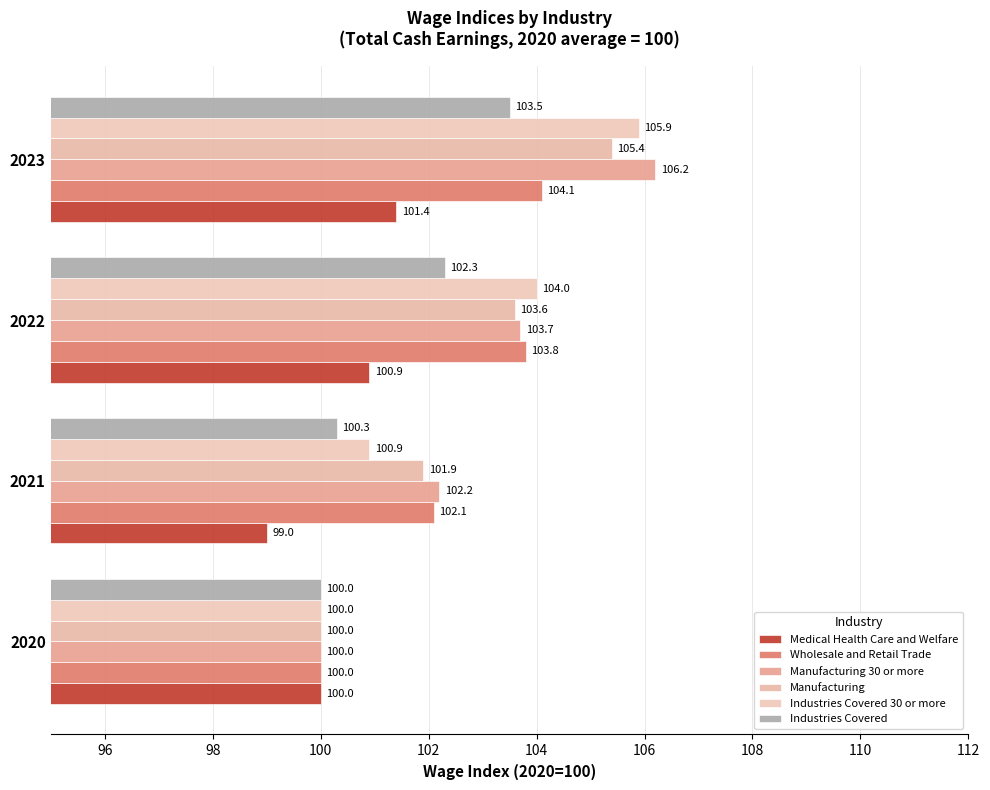

At which label does Manufacturing 30 or more reach its minimum?

2020